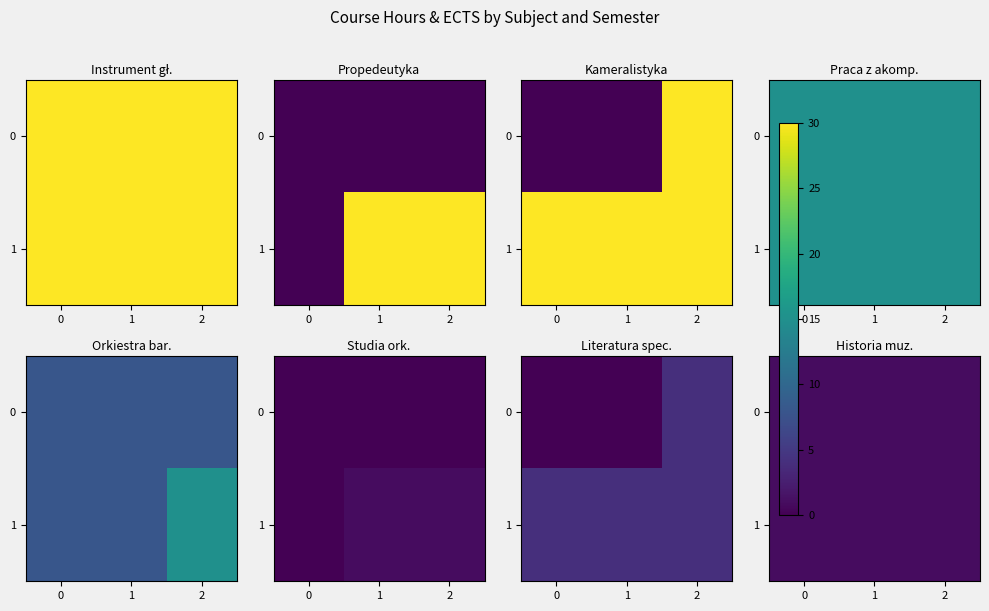

True or false: Praca z akompaniatorem has a value of 23 at Propedeutyka badań naukowych.

False